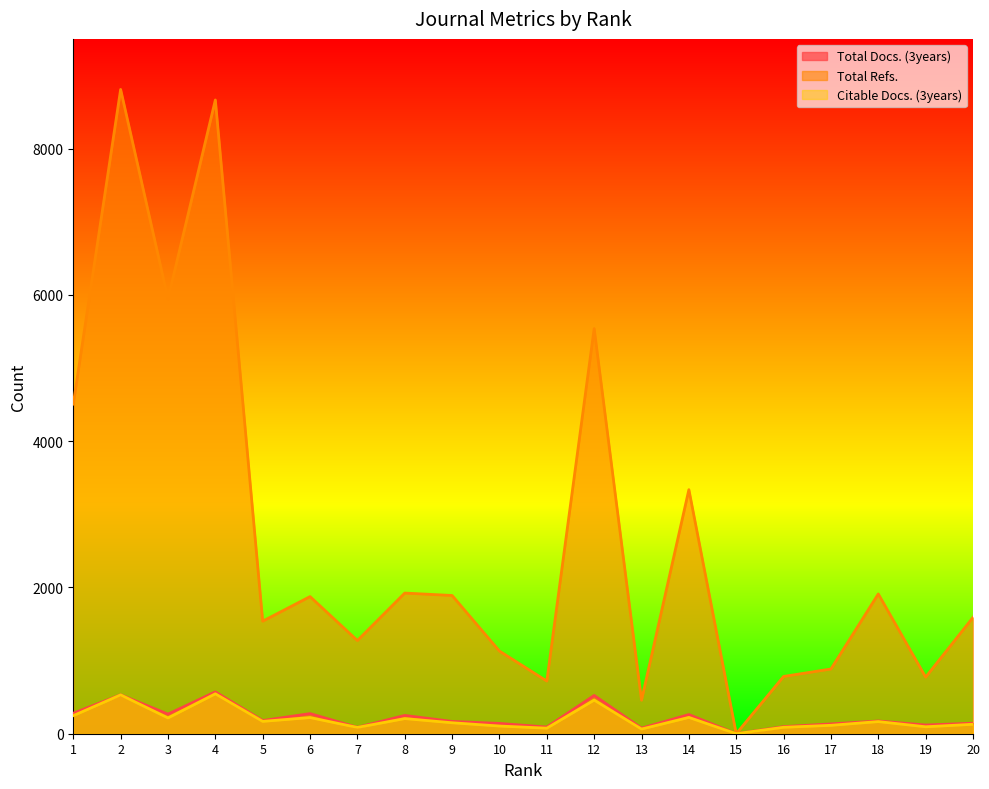

What is the value of the Total Docs. (3years) point at the 20th from the left?

144